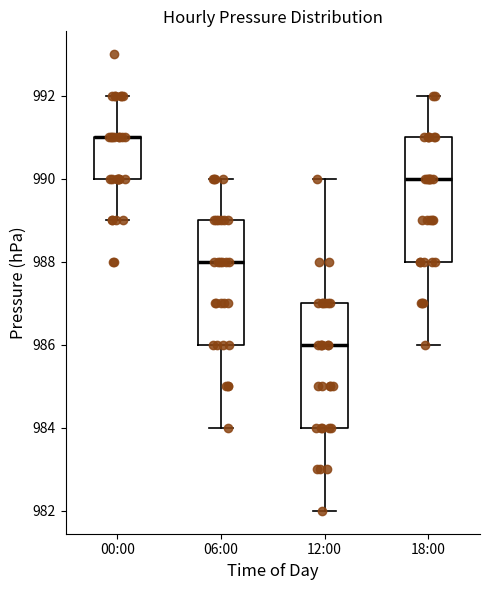

Reading left to right, read every box against the y-axis: the position of its median line, the range the box covers, and the ends of its whiskers. The values are not printed on the chart, so give them approximately, as read against the axis.

00:00: median 991 (drawn on the box's upper edge), box 990 to 991, whiskers 989 to 992
06:00: median 988, box 986 to 989, whiskers 984 to 990
12:00: median 986, box 984 to 987, whiskers 982 to 990
18:00: median 990, box 988 to 991, whiskers 986 to 992